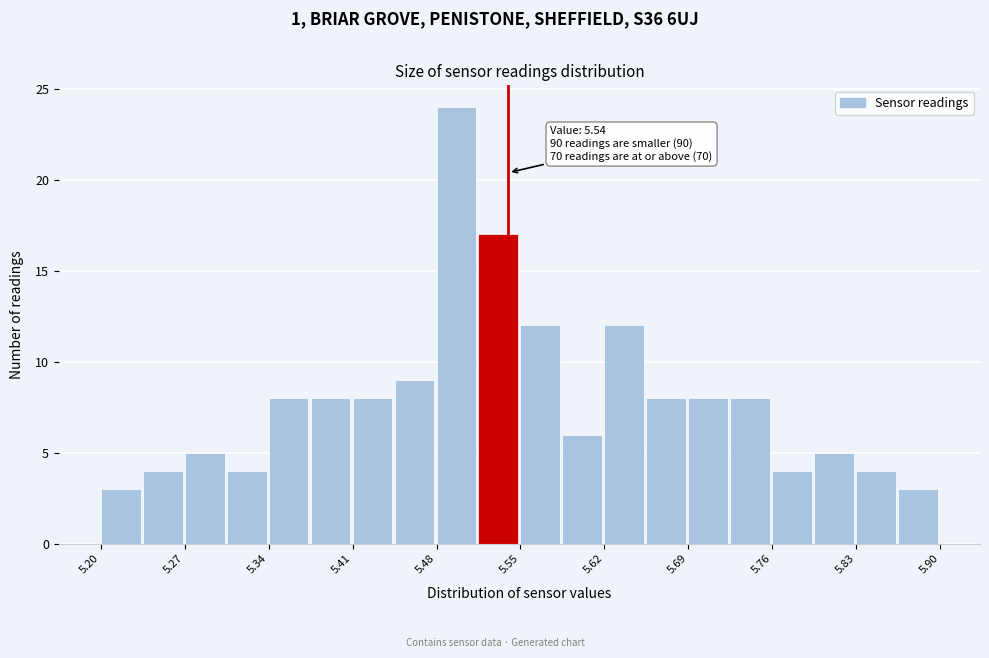

Read against the x-axis, roughly where is the centre of the tallest bar?

5.50